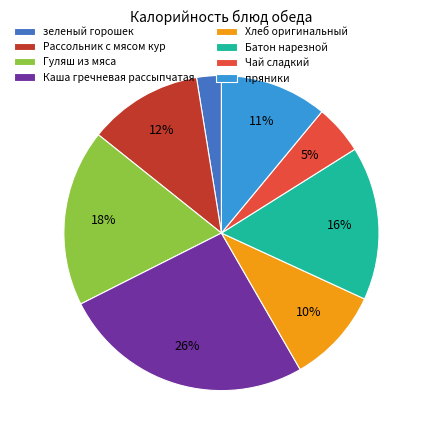

Which has a higher value, Рассольник с мясом кур or зеленый горошек?

Рассольник с мясом кур